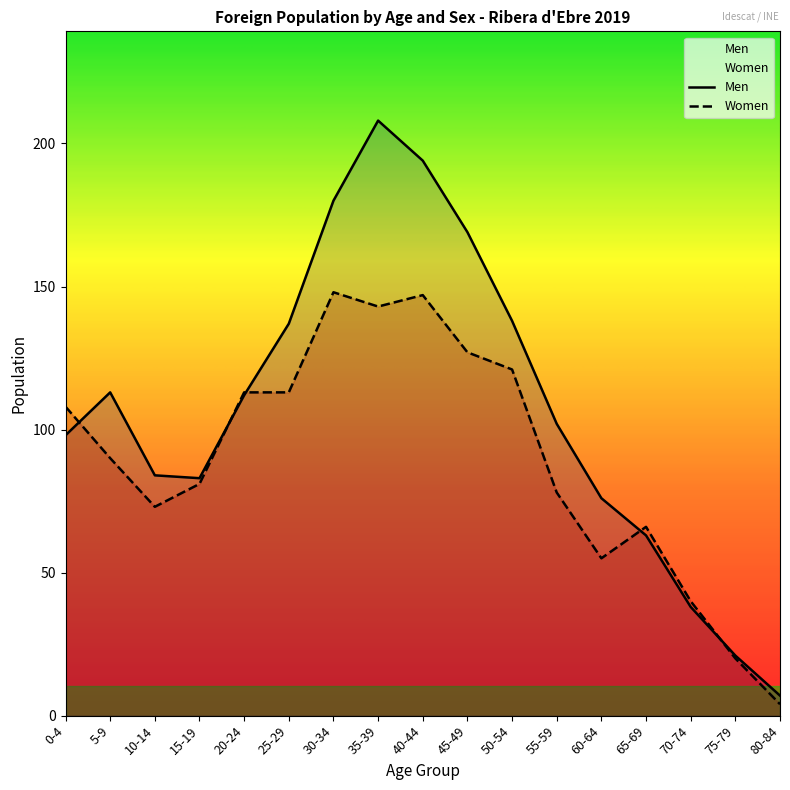

List the series in order of their overall mean, lowest first.

Women, Men